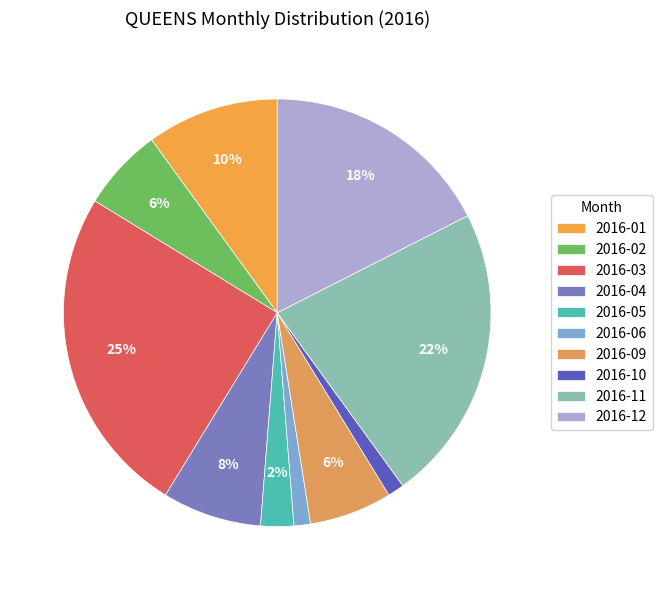

How many segments does this pie chart have?

10